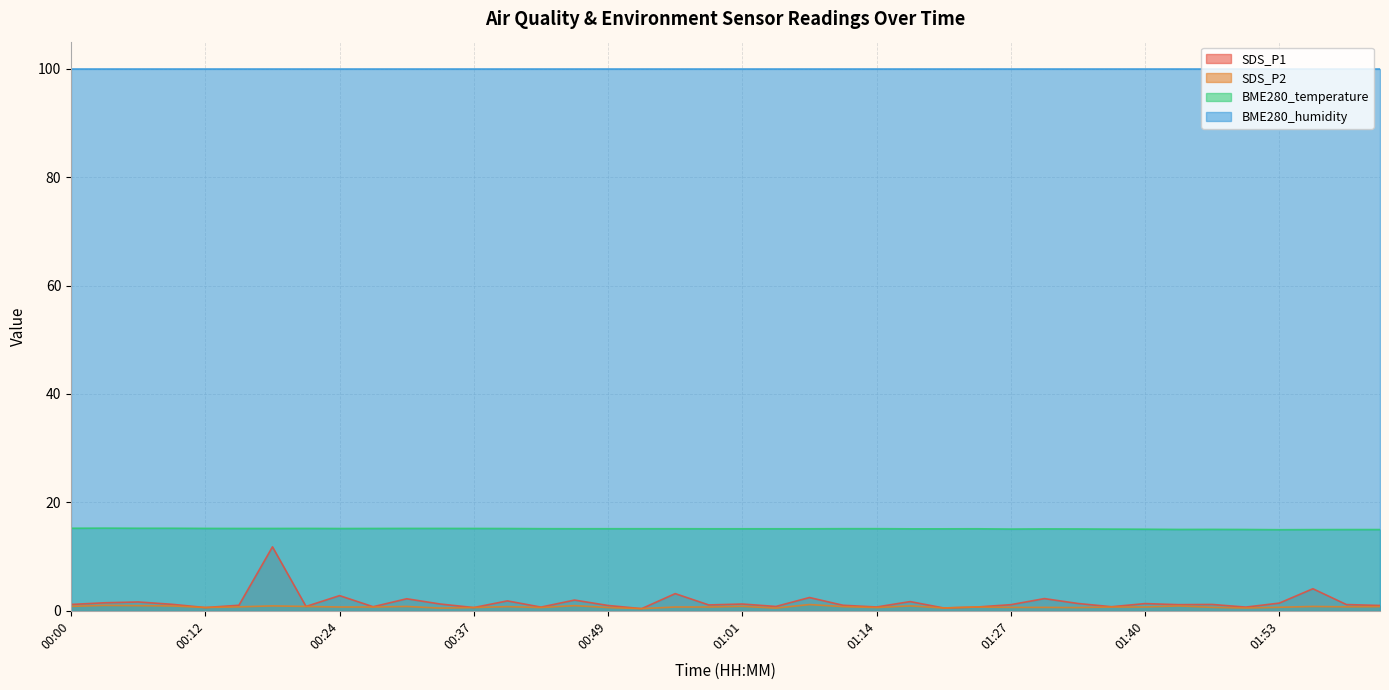

True or false: BME280_humidity and BME280_temperature intersect in this chart.

False